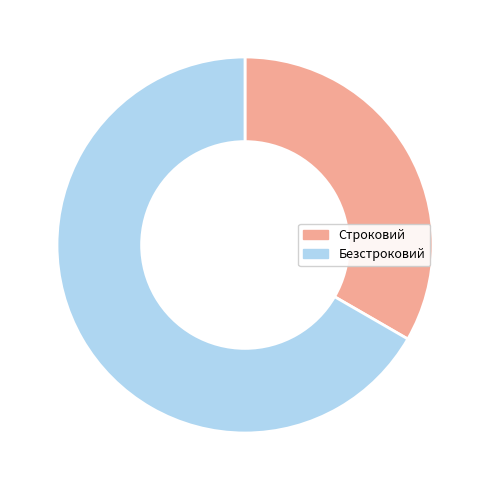

How many segments does this pie chart have?

2